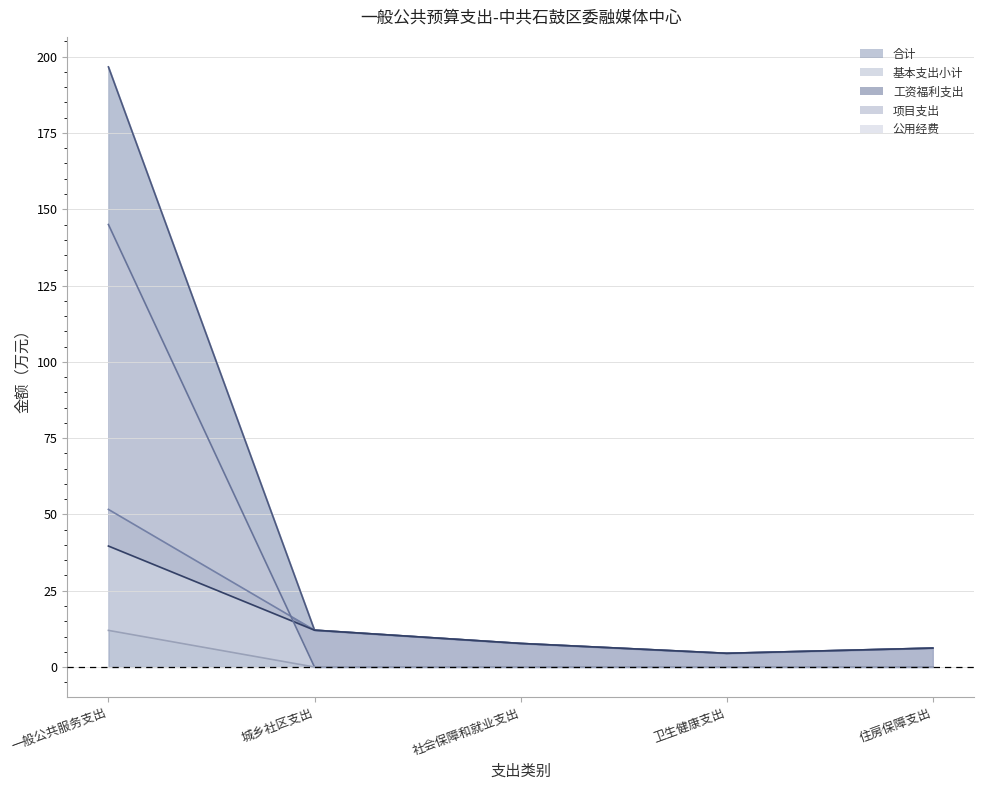

At which category is the sum across all series the highest?

一般公共服务支出